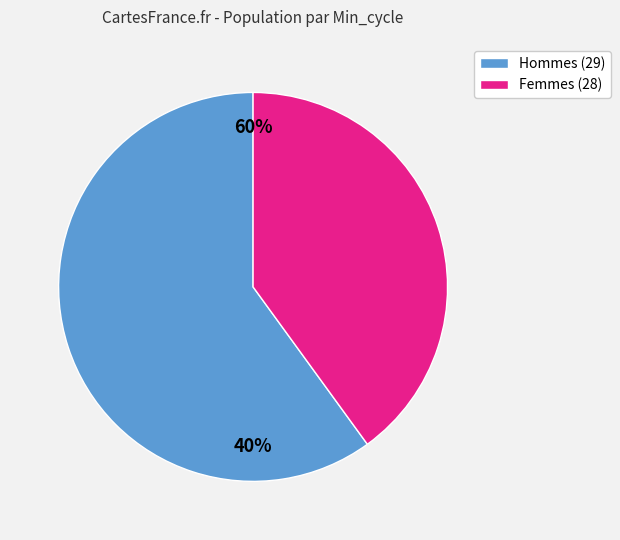

To the nearest percent, what is the difference between the 29 (Min_cycle) and 28 (Min_cycle) slice percentages?

2%